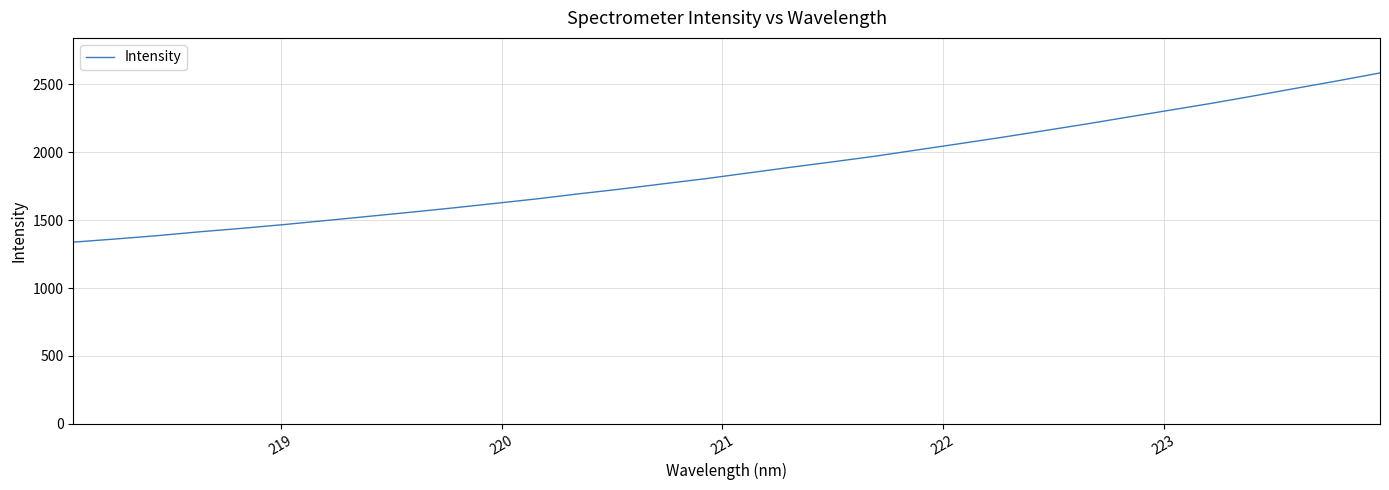

What is the maximum value shown in the chart?

2584.7